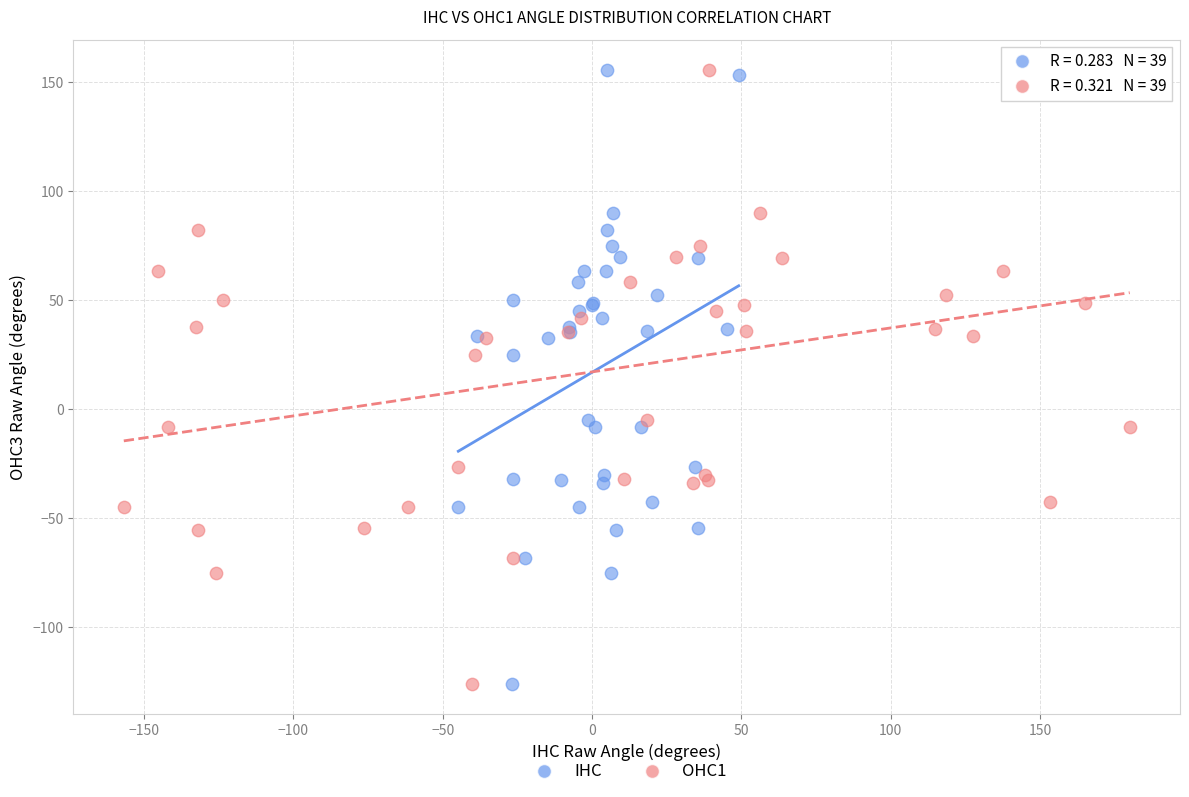

What are all the series names shown in the legend?

IHC, OHC1